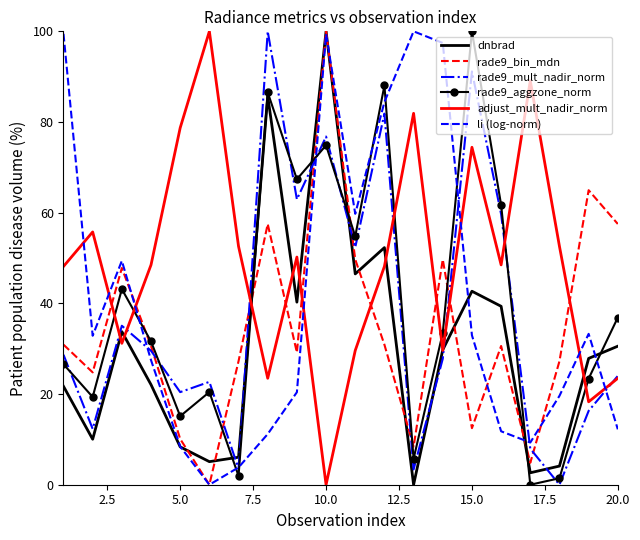

What is the maximum value for rade9_bin_mdn?

100.0